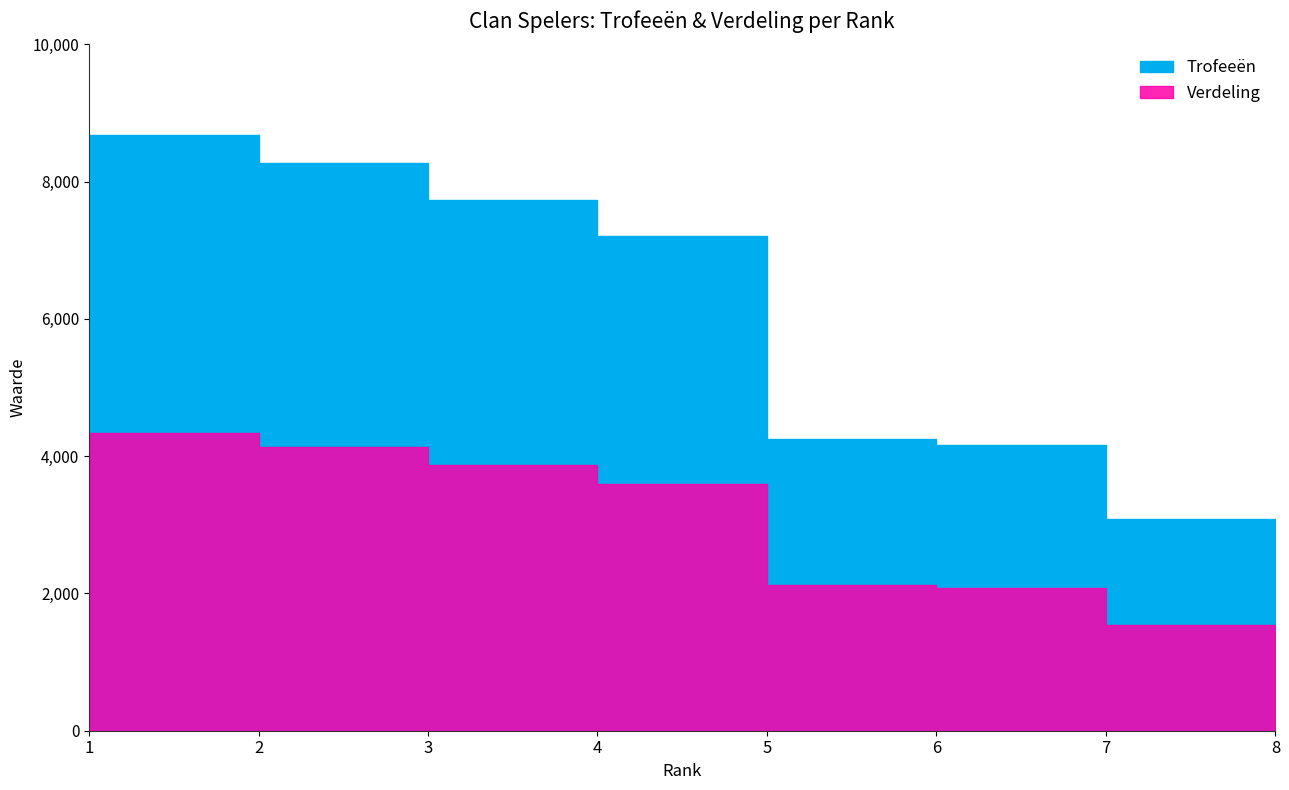

The Verdeling series shows 7140 at 1. True or false?

False